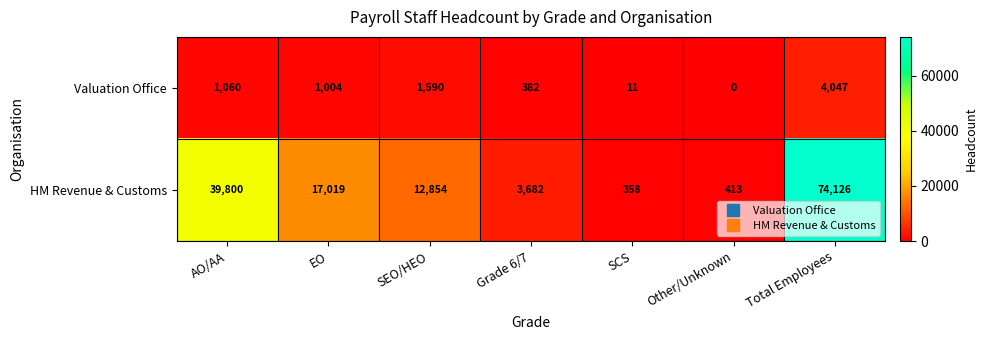

How many categories are shown in the chart?

7